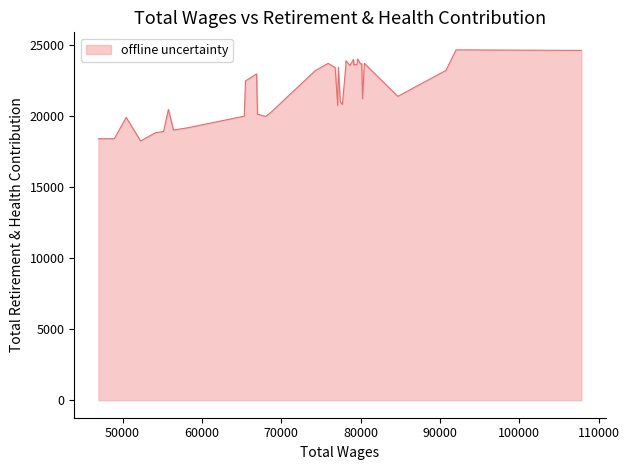

What is the difference between the maximum and minimum values?

6421